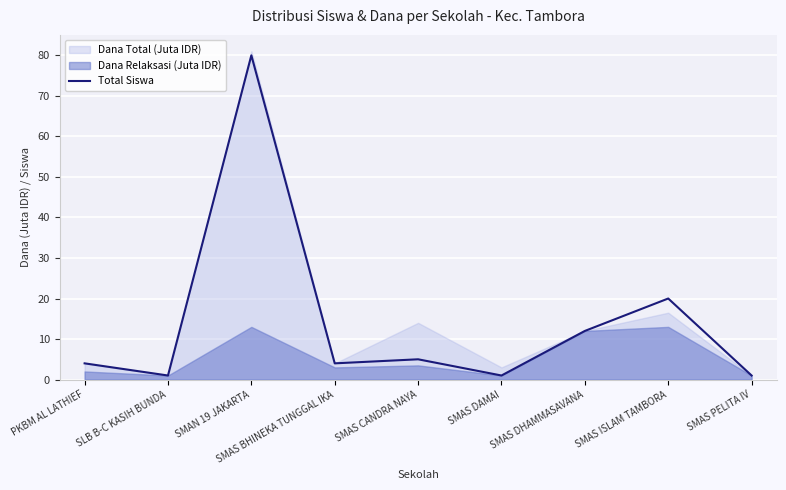

Reading left to right, extract all data points from this chart.

4	1	80	4	5	1	12	20	1